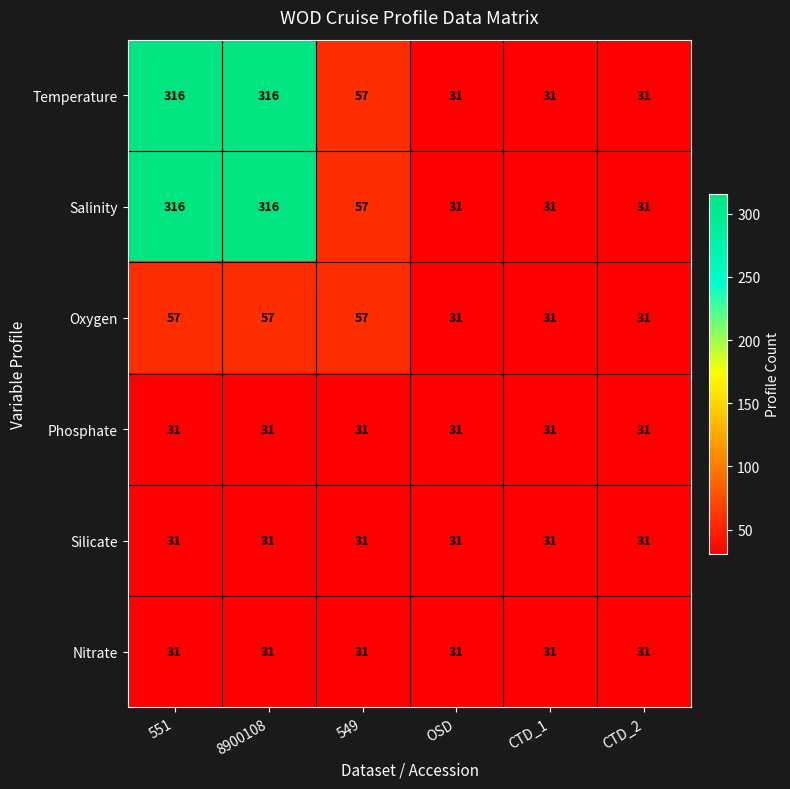

What is the lowest value of the Phosphate series?

31